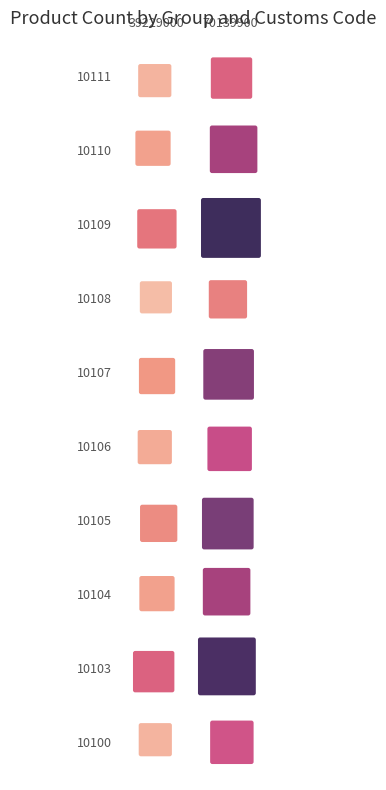

Reading left to right, list all the values displayed in this chart.

10100: 39229000=4	70139900=14
10103: 39229000=12	70139900=28
10104: 39229000=6	70139900=18
10105: 39229000=8	70139900=22
10106: 39229000=5	70139900=15
10107: 39229000=7	70139900=21
10108: 39229000=3	70139900=9
10109: 39229000=10	70139900=30
10110: 39229000=6	70139900=18
10111: 39229000=4	70139900=12